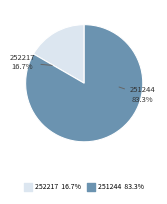

Count the number of slices in the pie.

2